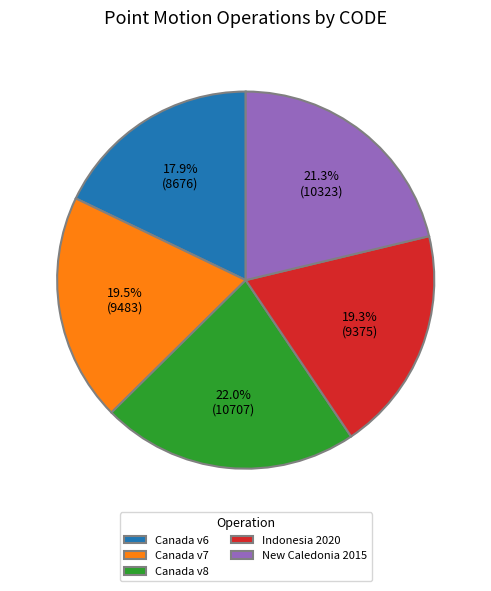

Do Canada v7 and New Caledonia 2015 together represent more than half of the pie?

No